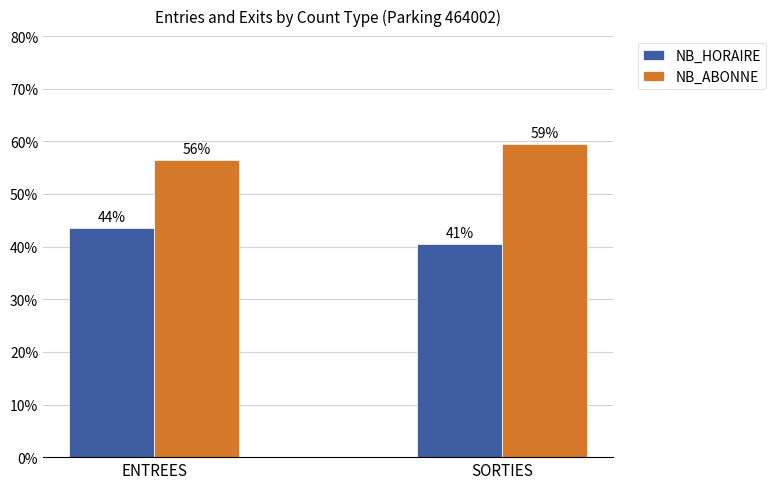

Which series changed the most between ENTREES and SORTIES?

NB_HORAIRE